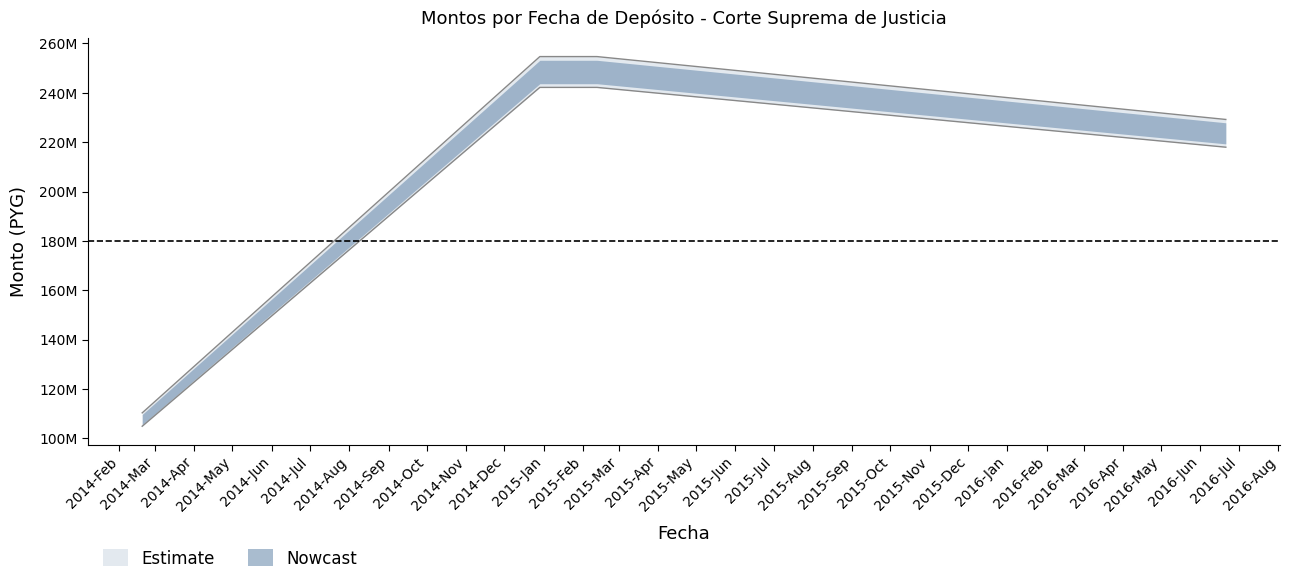

Reading left to right, transcribe all the data shown in this chart.

monto_depositado_proveedor: 2014-02-19=110361351	2014-12-29=254680041	2015-02-12=254680041	2016-06-21=229212037
monto_factura: 2014-02-19=104951638	2014-12-29=242196088	2015-02-12=242196089	2016-06-21=217976480